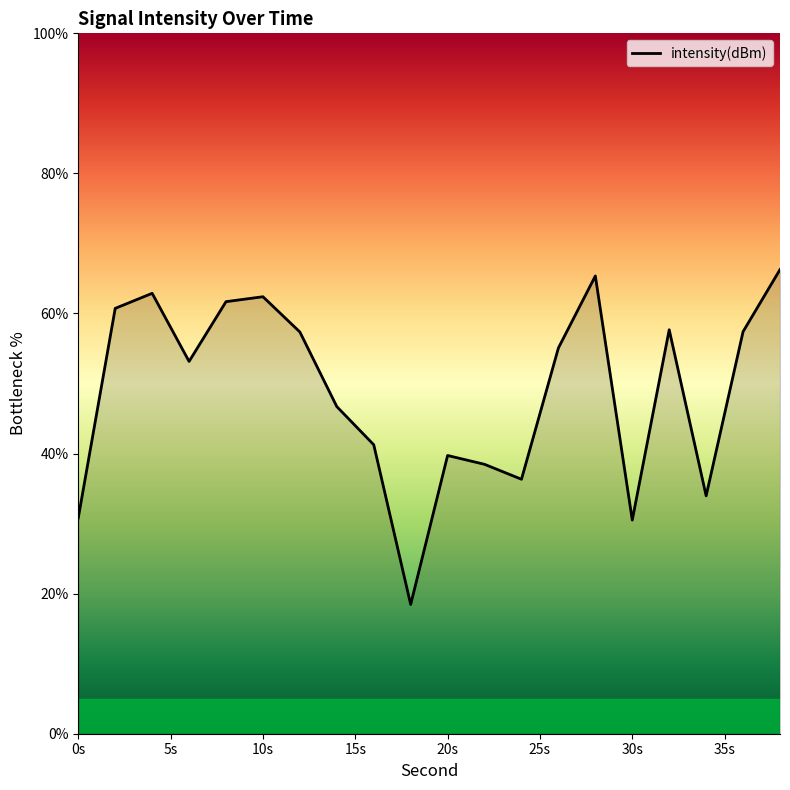

What is the maximum value shown in the chart?

66.3